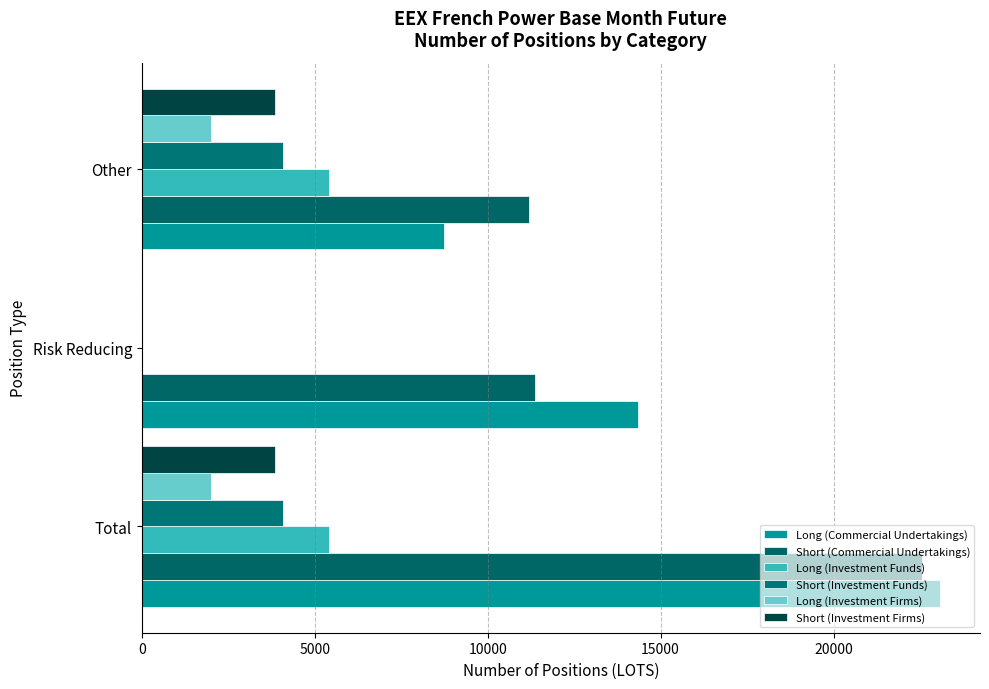

How many values in Long (Investment Firms) are above zero?

2